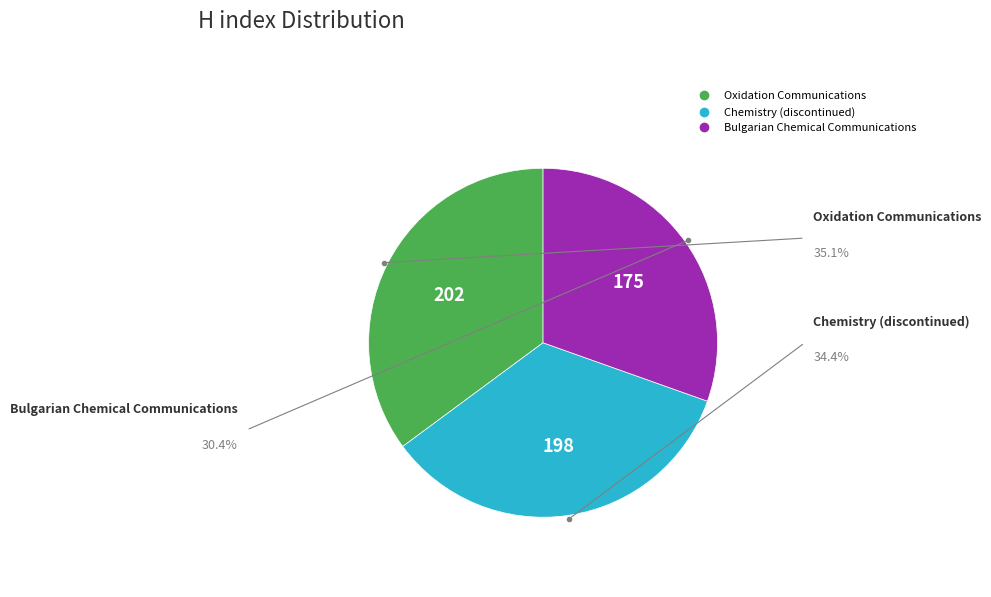

Which slice is the smallest?

Bulgarian Chemical Communications